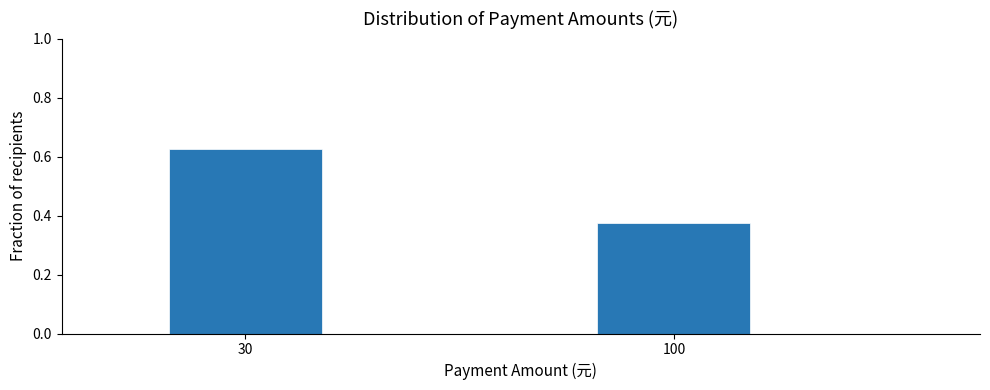

The value at 100 is 0.6. True or false?

False